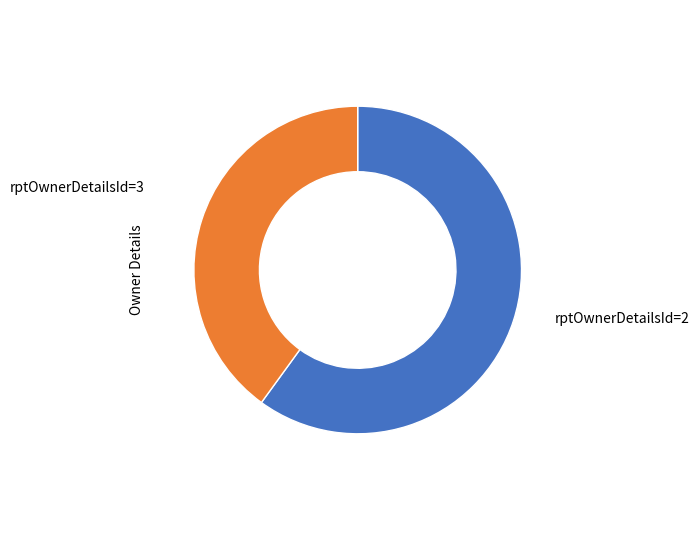

Is rptOwnerDetailsId=3 the majority of the pie?

Yes